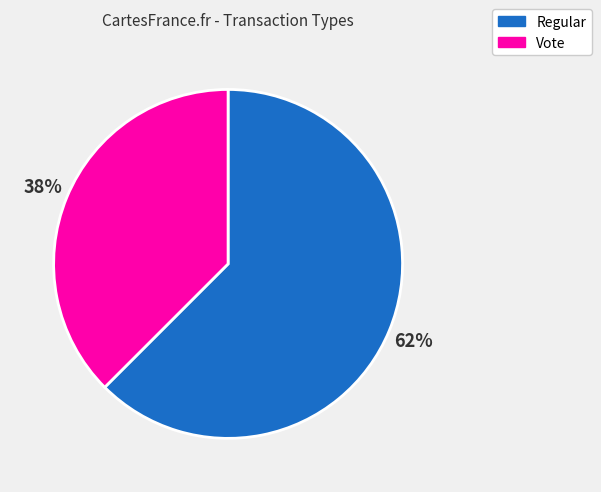

To the nearest percent, what is the combined percentage of Vote and Regular?

100%